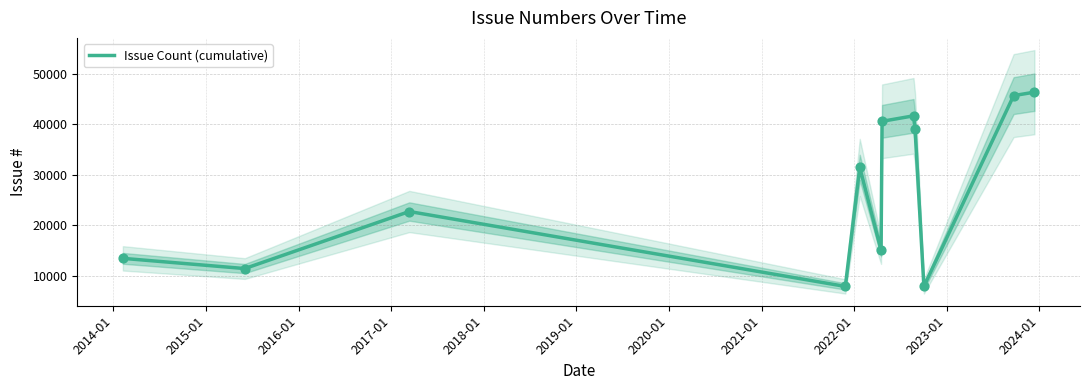

What is the lowest value of the Issue Count (cumulative) series?

7859